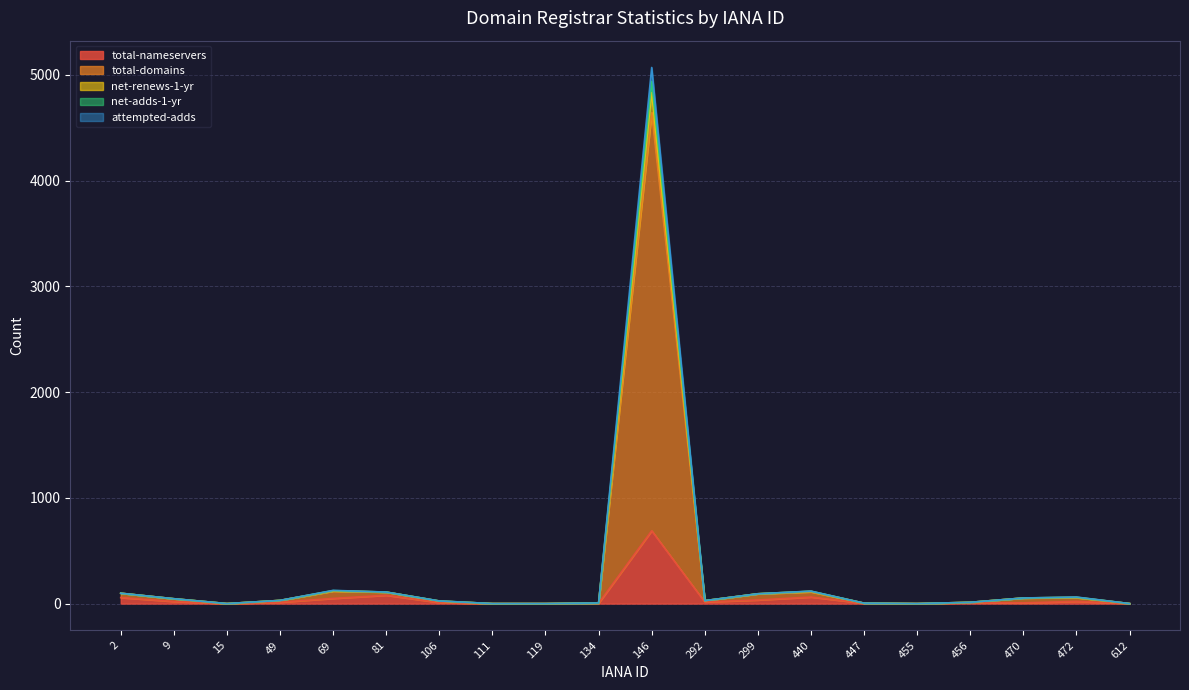

At which category does net-adds-1-yr reach its first local peak?

69